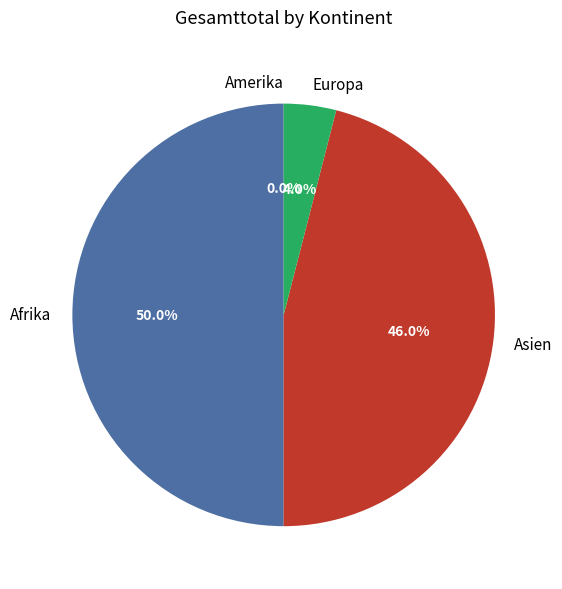

Count the number of slices in the pie.

4